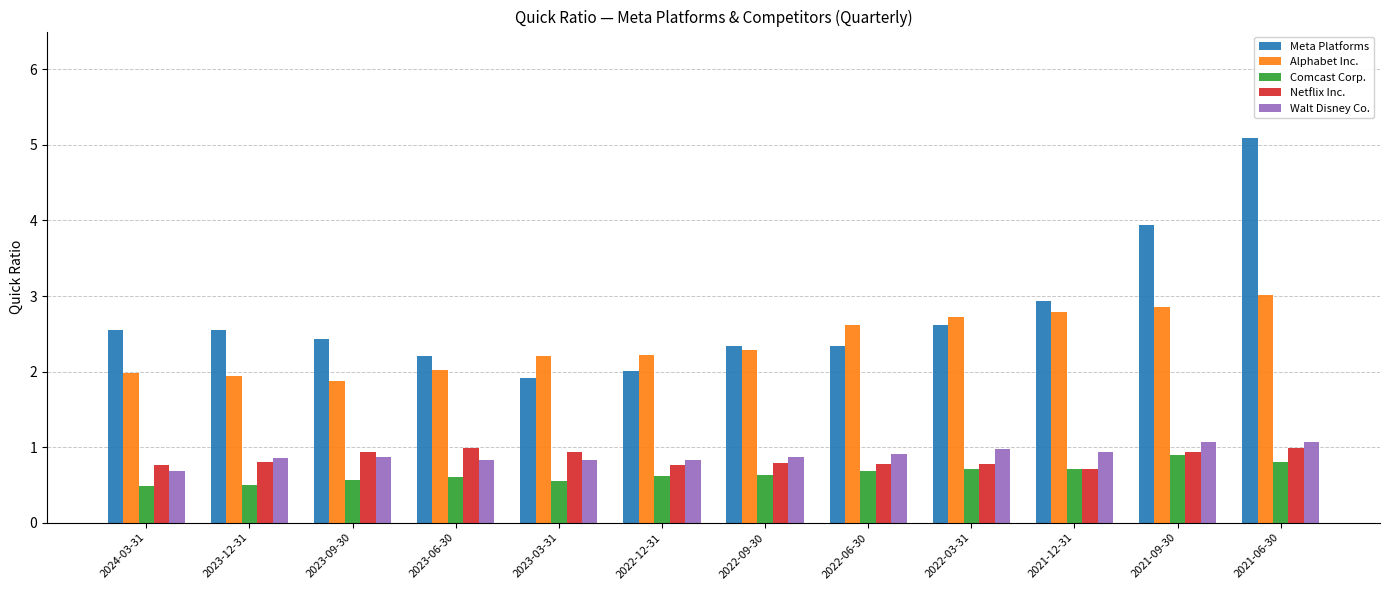

True or false: Netflix Inc. has a value of 0.8 at 2022-12-31.

True